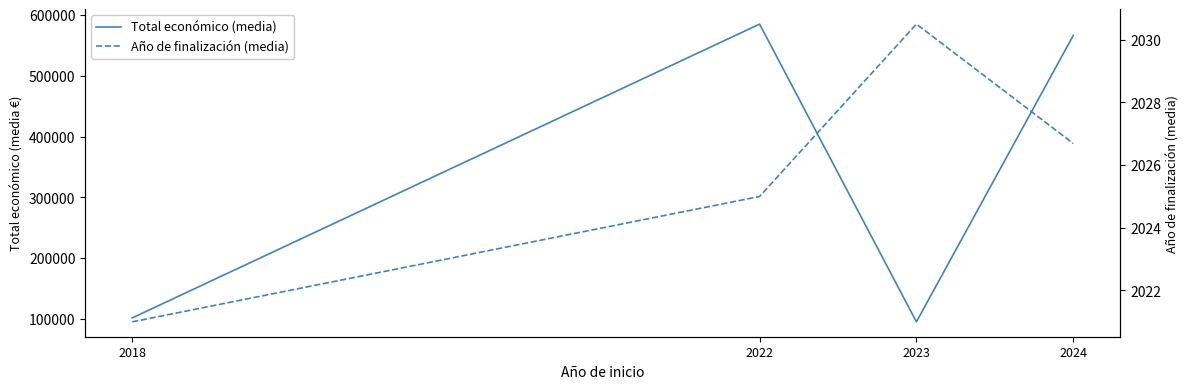

What is the value of the Total económico (media) point at the 4th from the left?

566049.8